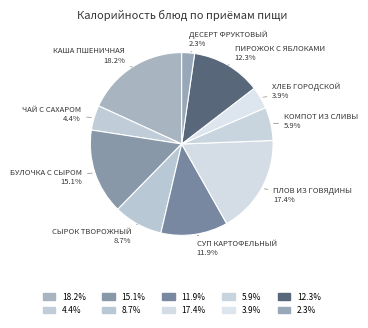

How many segments does this pie chart have?

10